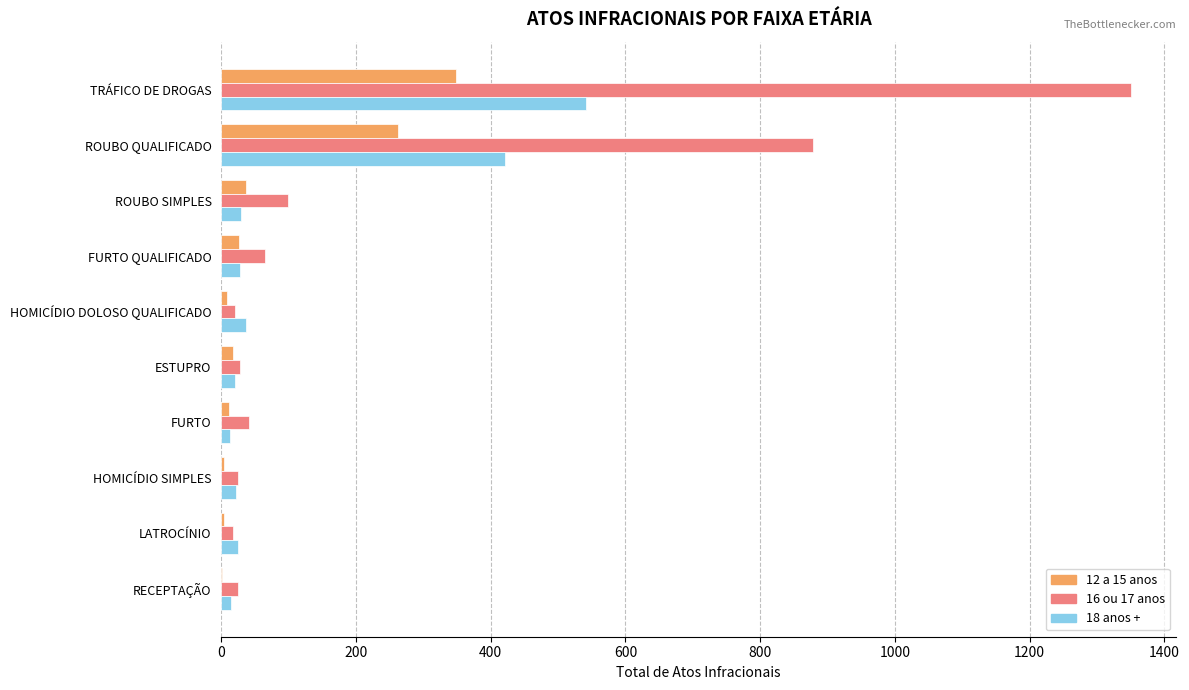

What is the maximum value shown in the chart?

1350